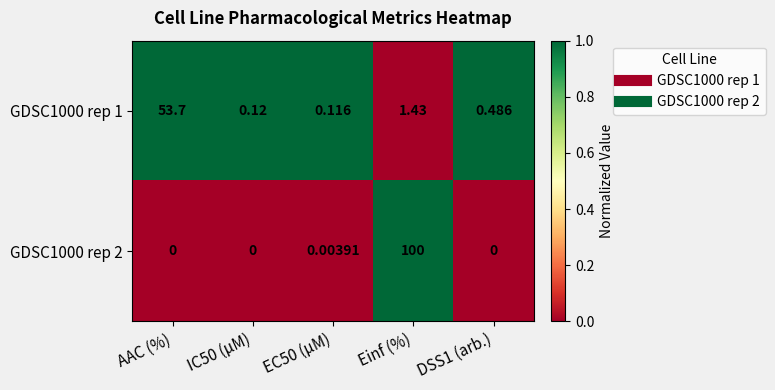

At which category is the sum across all series the highest?

Einf (%)